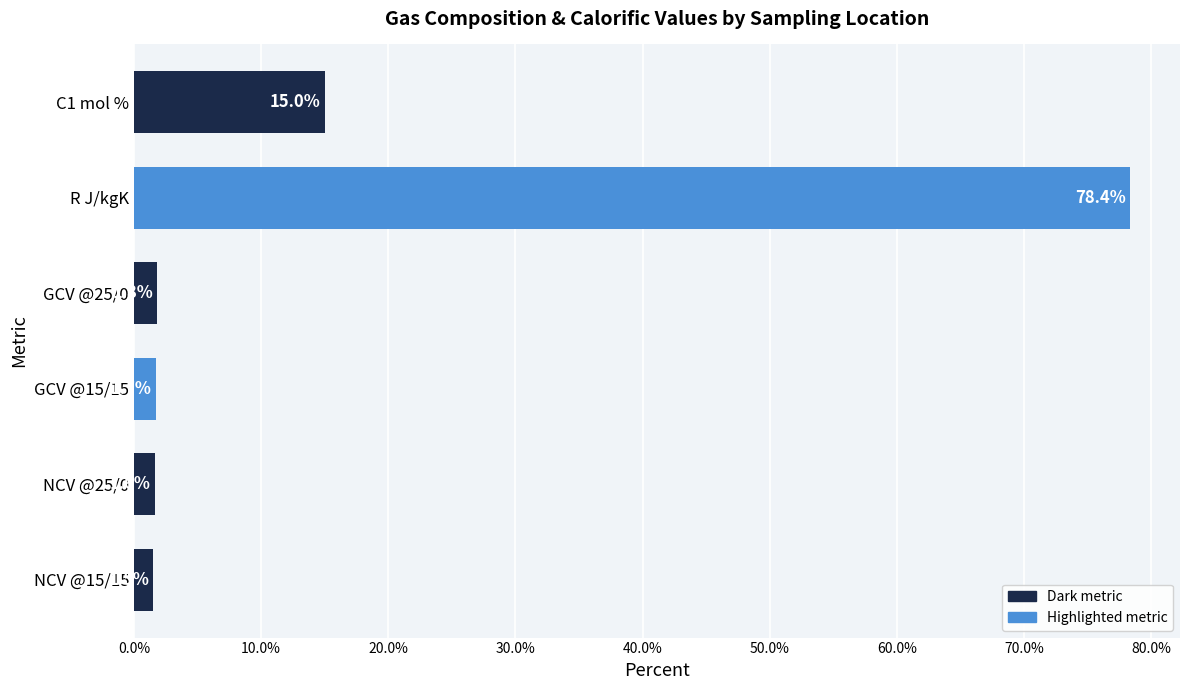

Which has a higher value, GCV @25/0 or NCV @25/0?

GCV @25/0